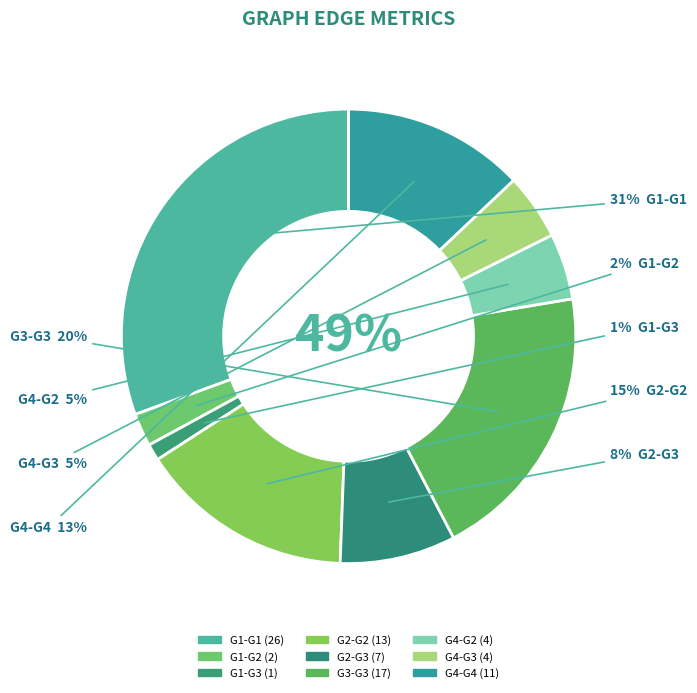

Which category has the smallest portion of the pie?

G1-G3